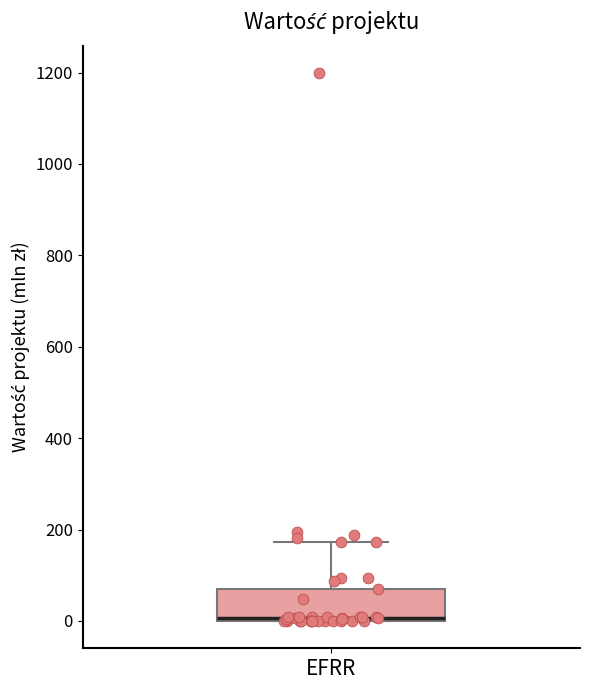

Transcribe this box plot: give where the median line is, the range the box spans, and where the two whiskers end, as read against the y-axis. The values are not printed on the chart, so give them approximately, as read against the axis.

median 0 (just above the box's lower edge), box 0 to 80, whiskers 0 to 180